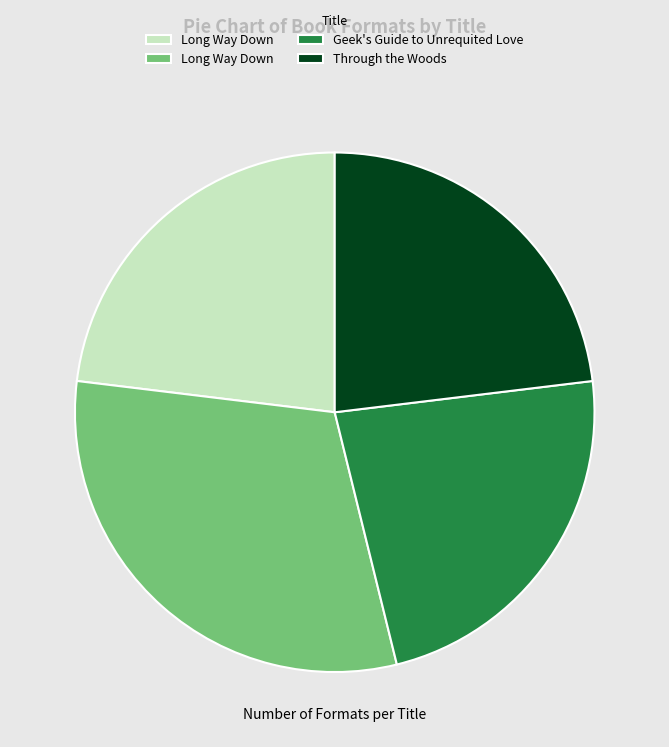

Is there any slice that represents more than half of the pie?

No